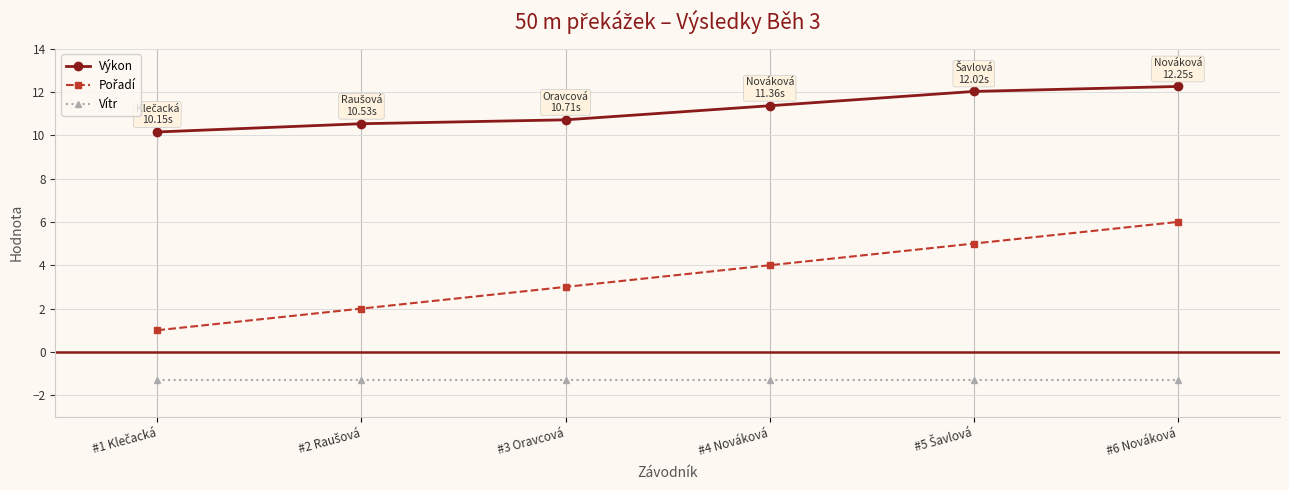

What is the label of the 4th point from the right?

#3 Oravcová